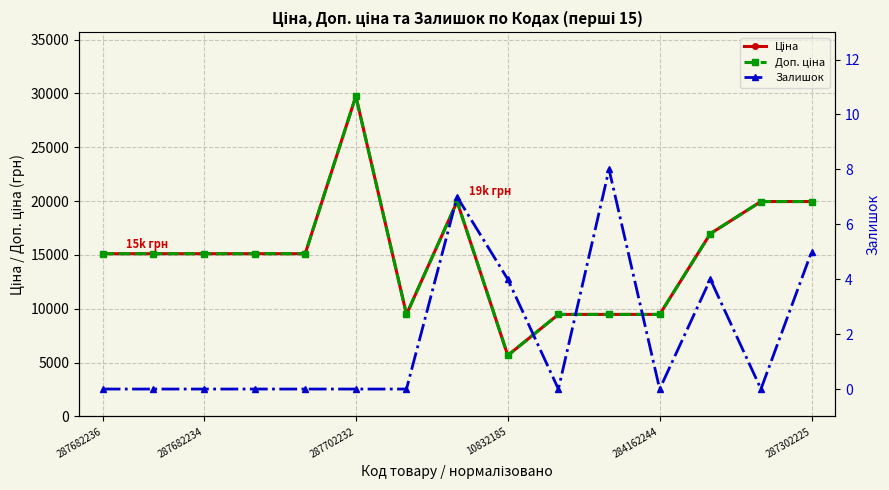

How many data points in Залишок are above 0?

5